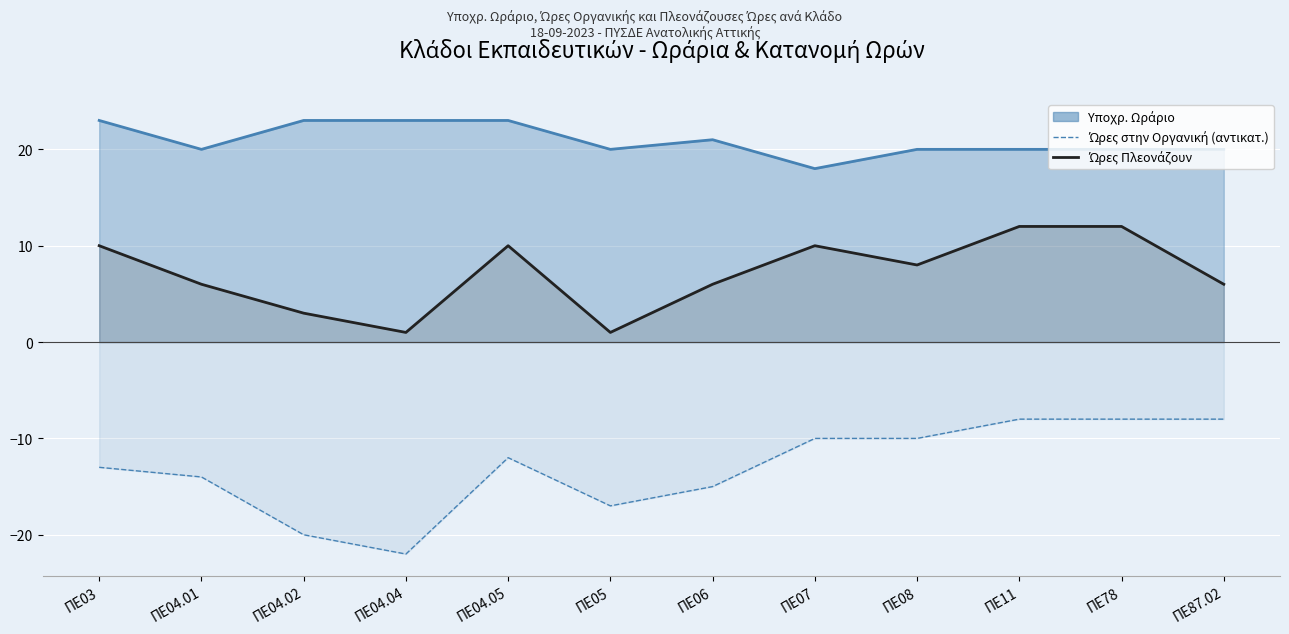

What is the spread (max minus min) of values at ΠΕ07?

20